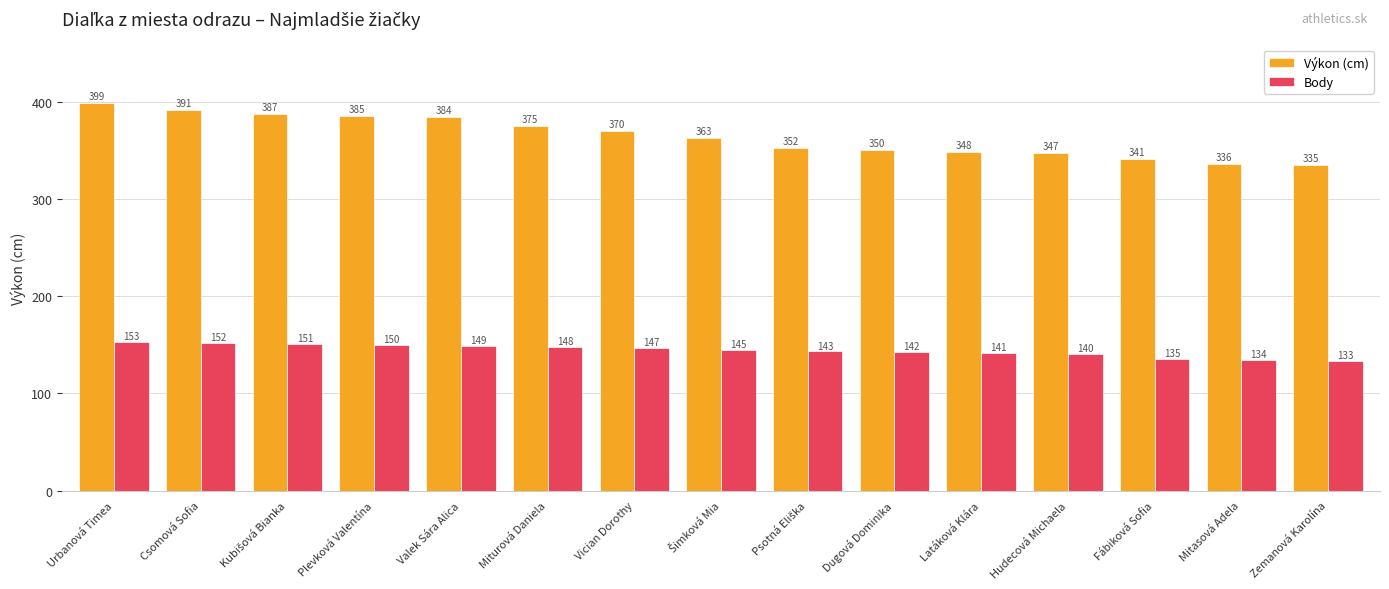

What is the difference between the second highest and minimum values in the Výkon (cm) series?

56